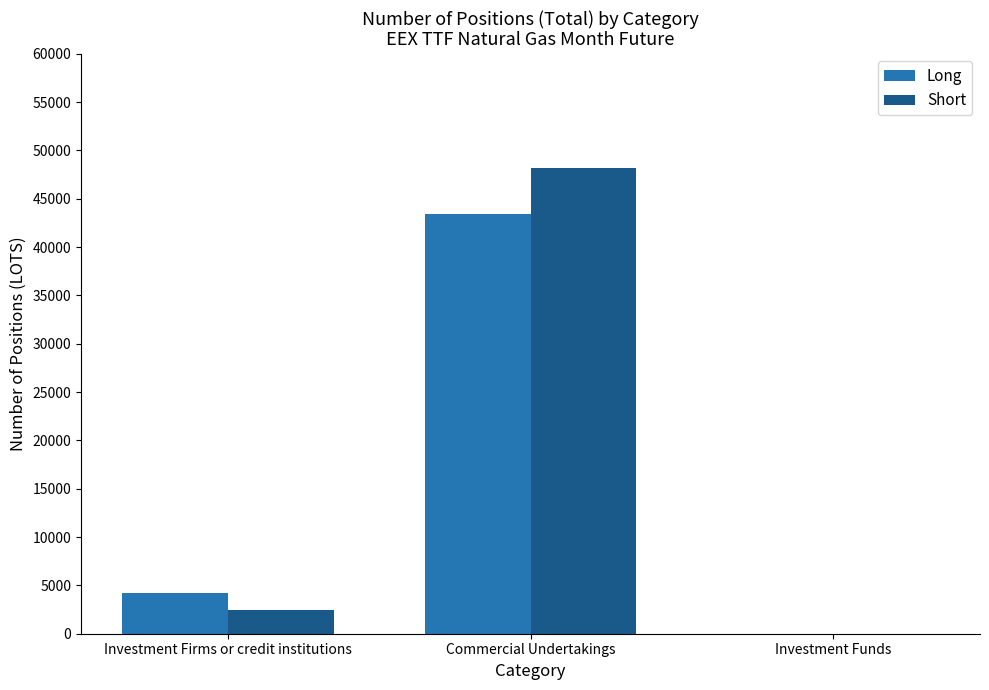

What is the sum of the Long values at Commercial Undertakings and Investment Funds?

43465.0